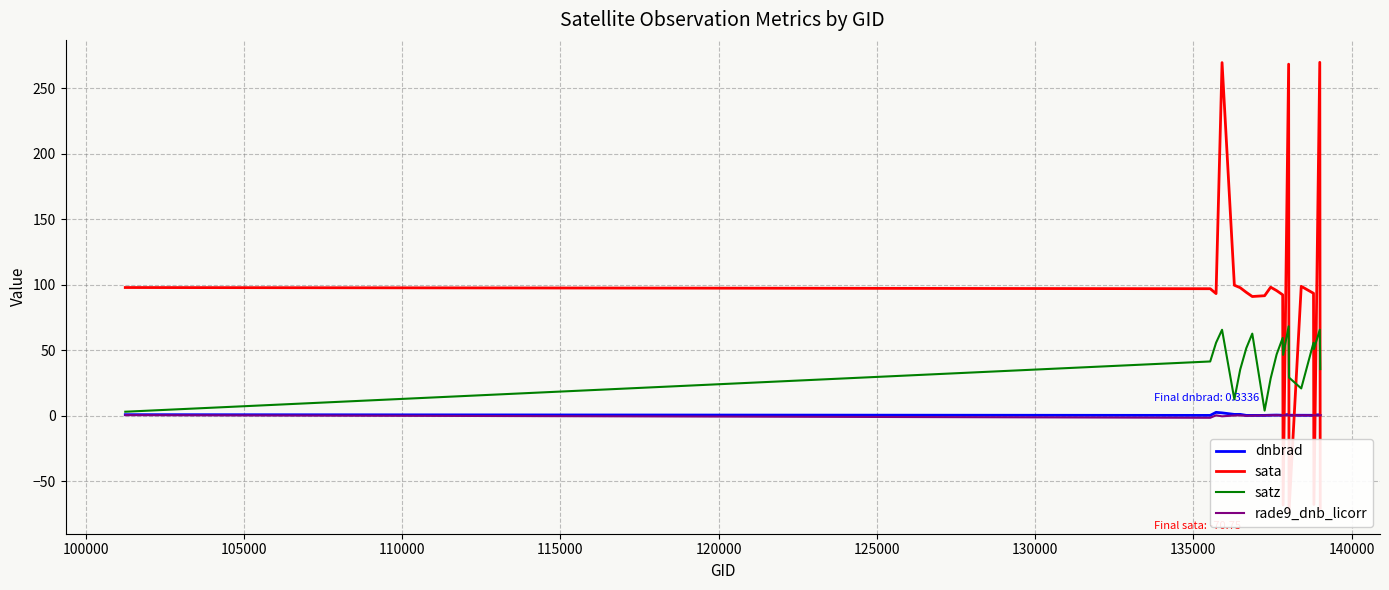

What is the maximum value for satz?

68.1